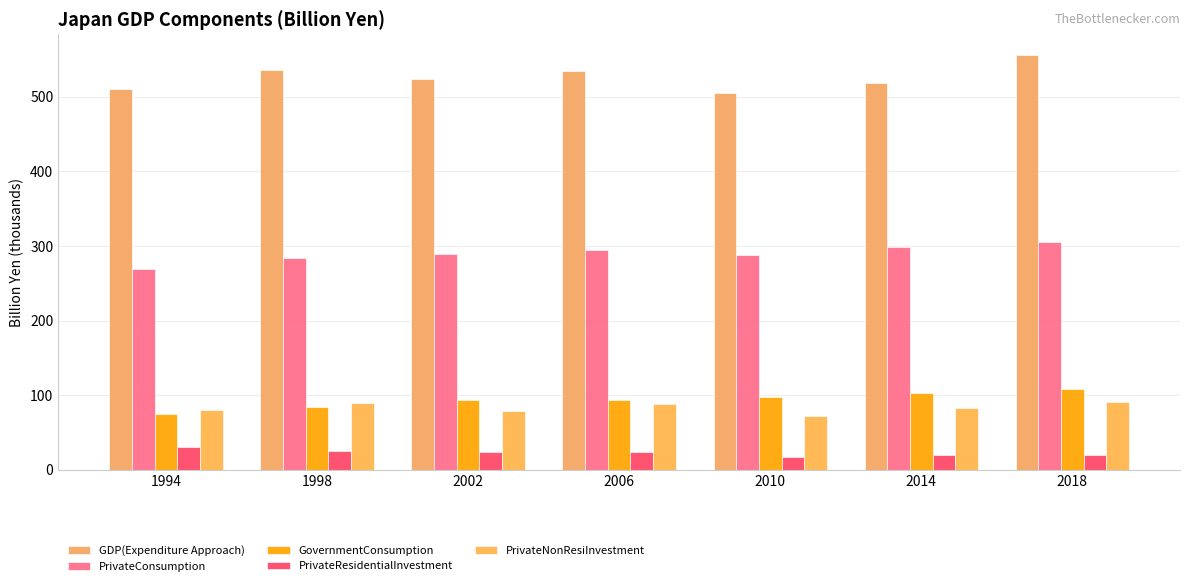

Reading right to left, what are all the values shown in this chart?

GDP(Expenditure Approach): 556.2	518.8	505.5	535.2	524.5	536.5	510.9
PrivateConsumption: 305.0	299.0	287.5	294.5	288.8	284.3	269.4
GovernmentConsumption: 108.9	103.4	97.1	94.2	93.2	84.0	75.4
PrivateResidentialInvestment: 20.4	20.2	16.9	24.2	23.2	25.2	30.5
PrivateNonResiInvestment: 91.5	82.5	71.9	88.1	78.7	89.0	80.0